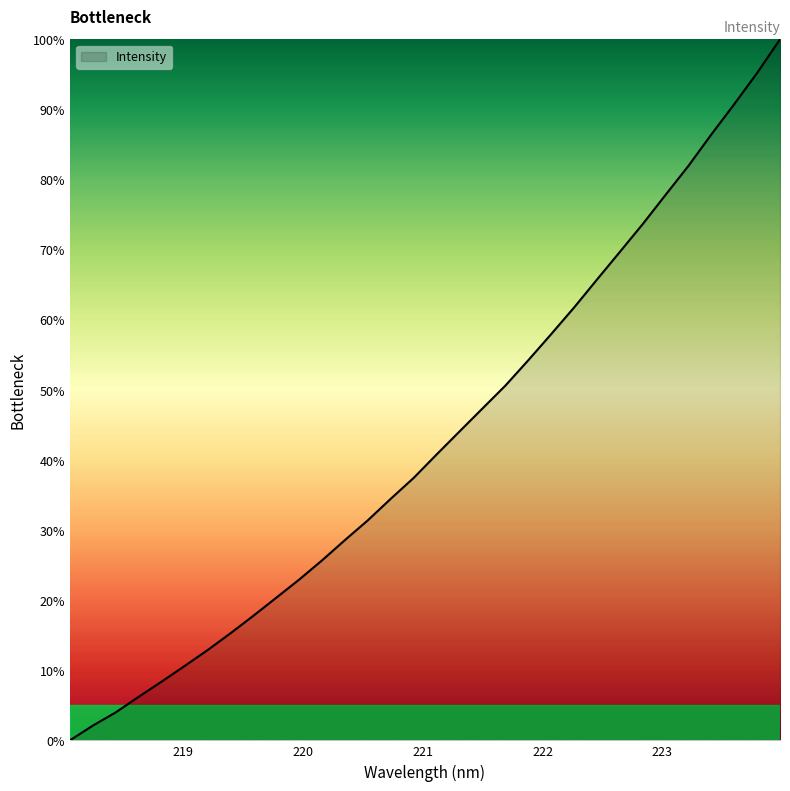

What is the maximum value shown in the chart?

100.0